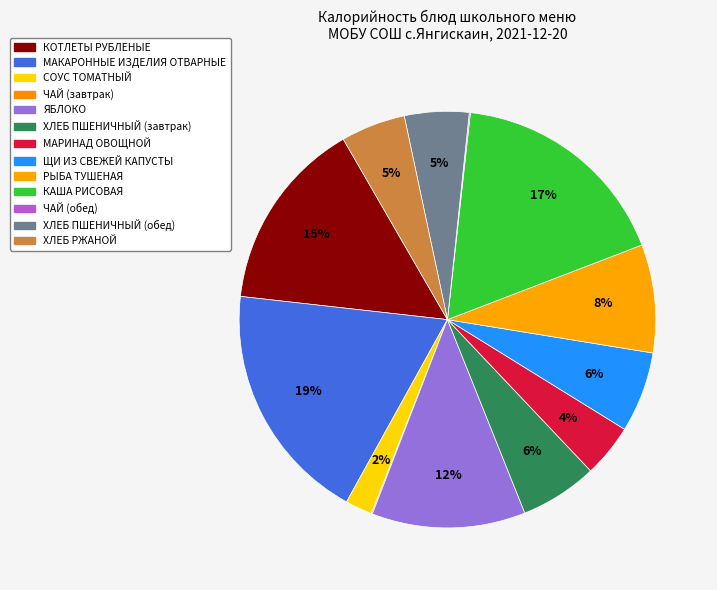

Combined, do ЧАЙ (обед) and ЩИ ИЗ СВЕЖЕЙ КАПУСТЫ account for over 50%?

No